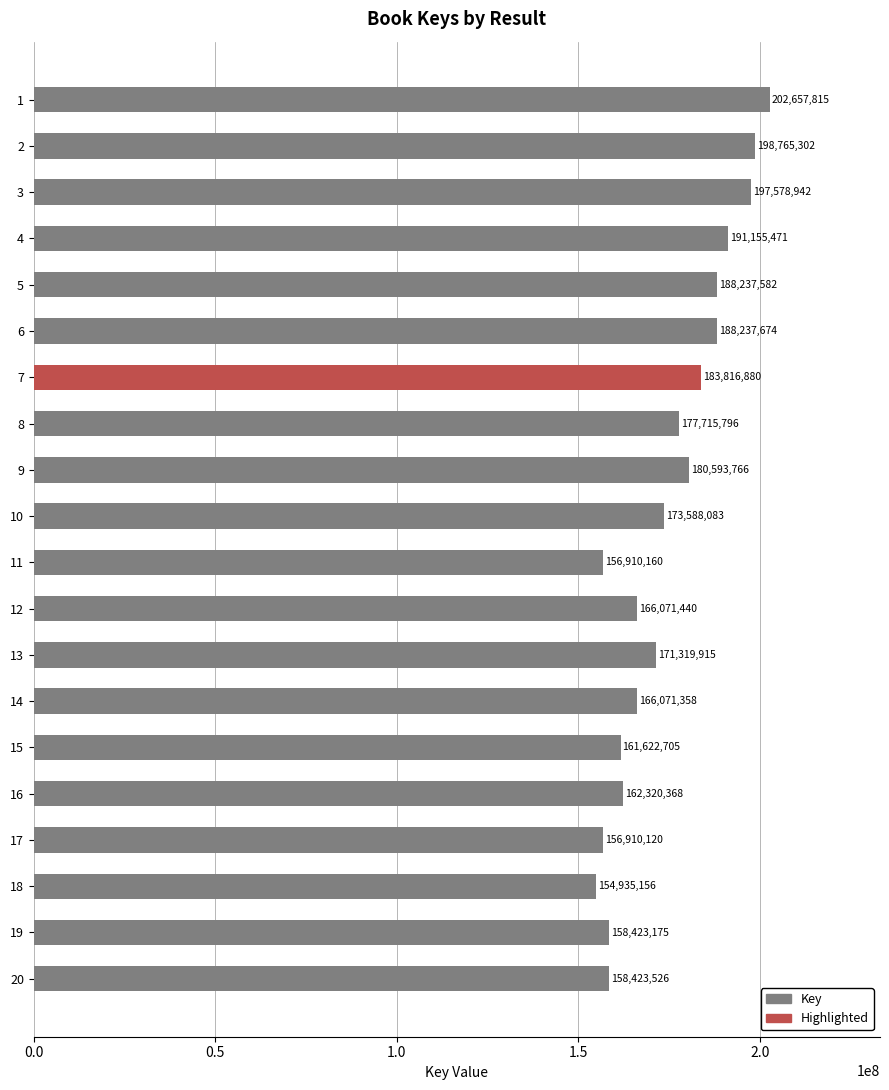

How many values are below 173588083?

10